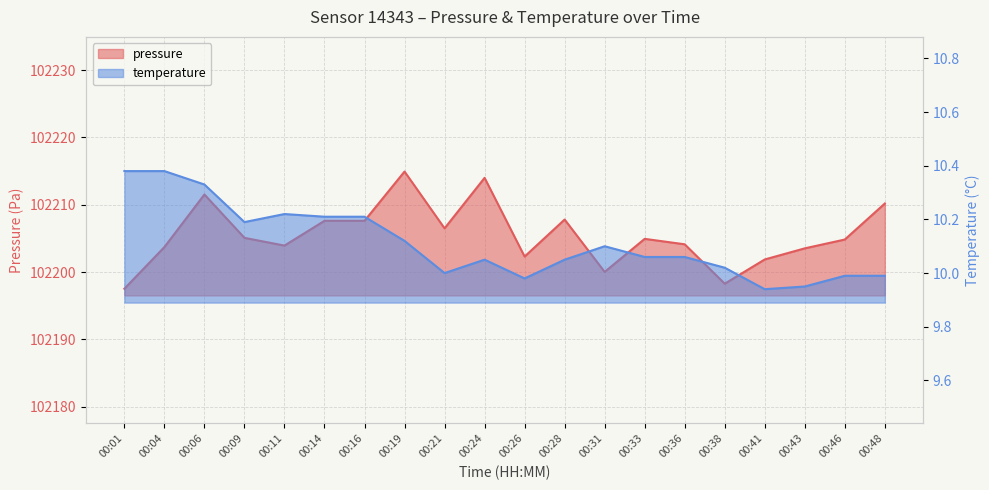

What is the sum of the temperature values at 00:19 and 00:33?

20.2